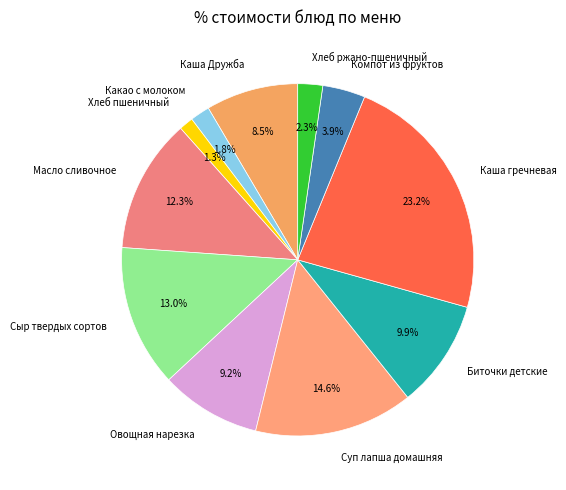

The Биточки детские slice represents 4% of the pie. True or false?

False